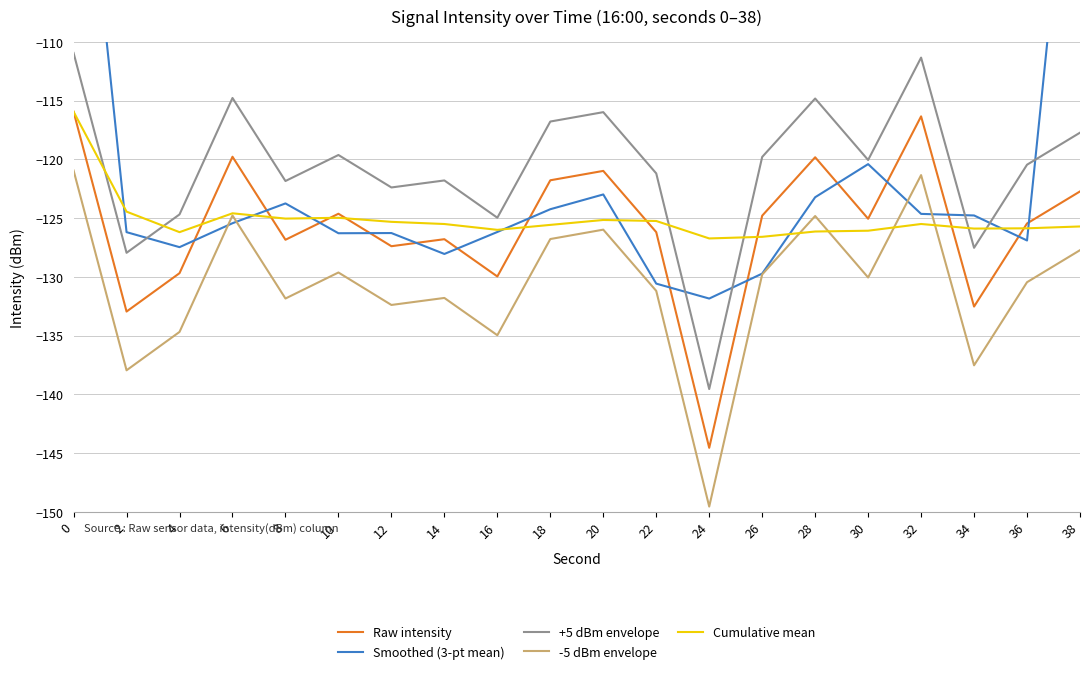

What is the difference between the highest and lowest values at 24?

22.8